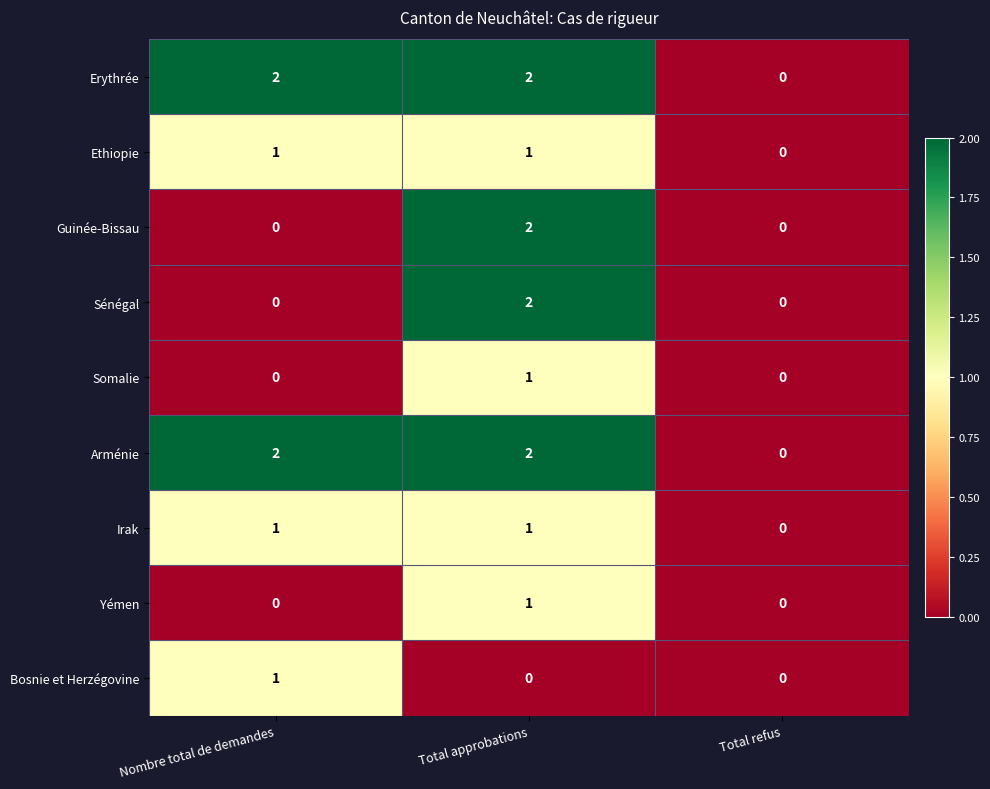

What is the greatest value displayed?

2